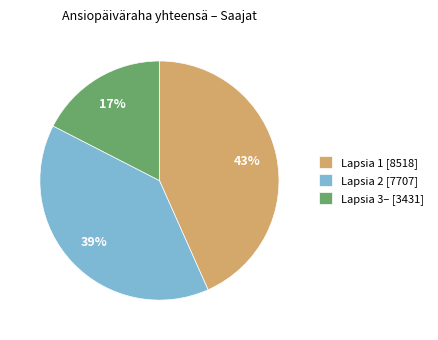

The Lapsia 3– slice represents 8% of the pie. True or false?

False